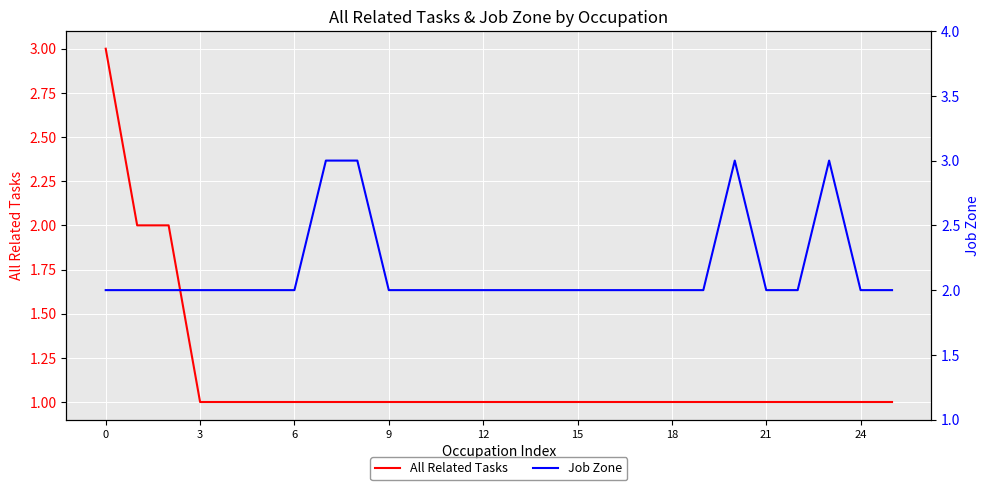

Is it true that All Related Tasks equals 1 at 21?

True